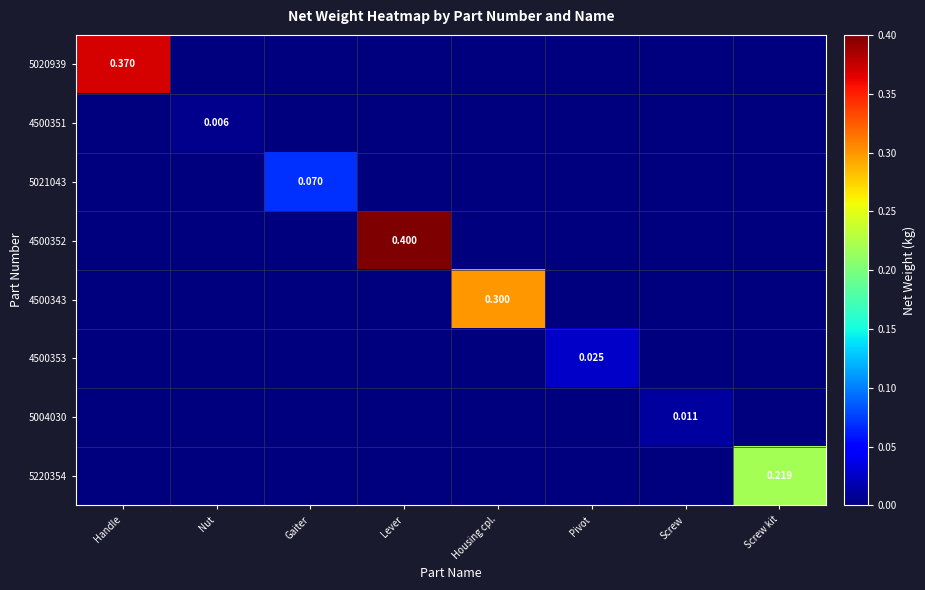

Which label corresponds to the largest value in the chart?

Lever